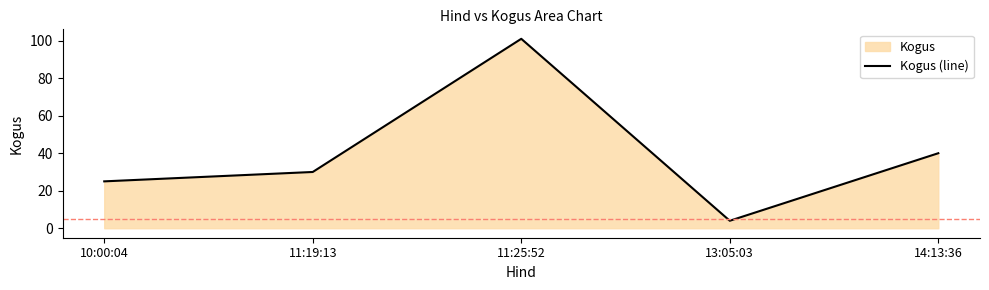

Is it true that the value at 13:05:03 is 6?

False